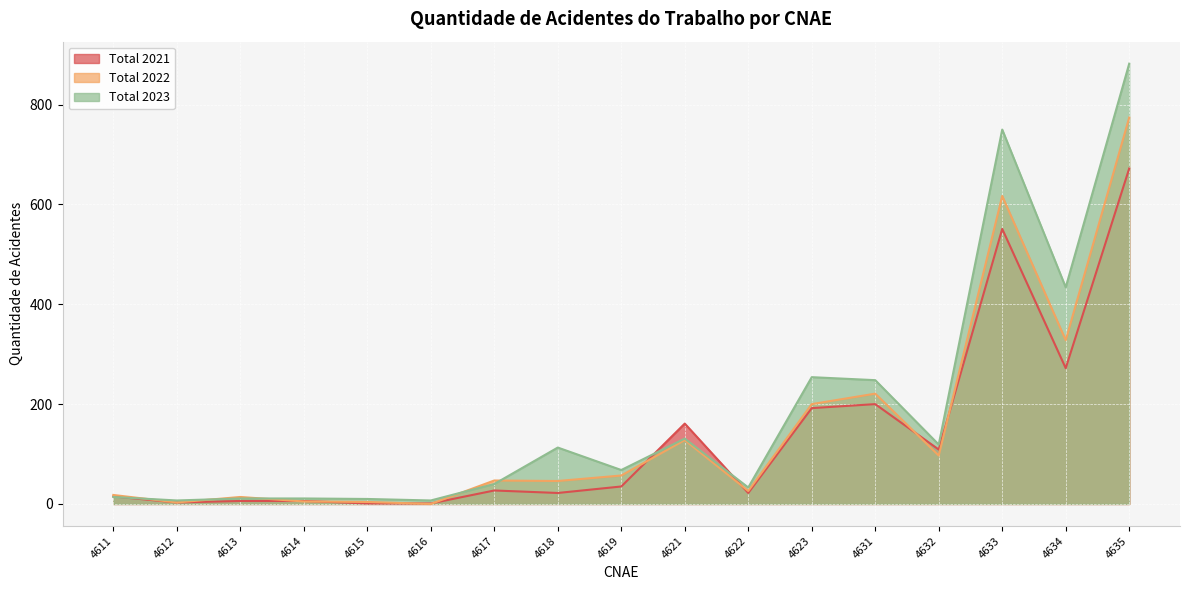

Is it true that Total 2021 equals 7 at 4611?

False